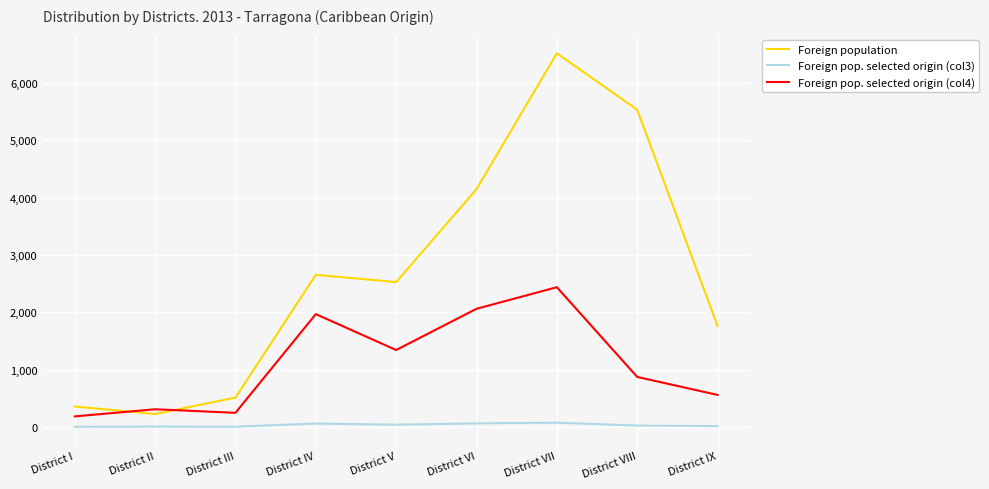

Is the value of Foreign population at District III greater than the value of Foreign pop. selected origin (col4) at District III?

Yes